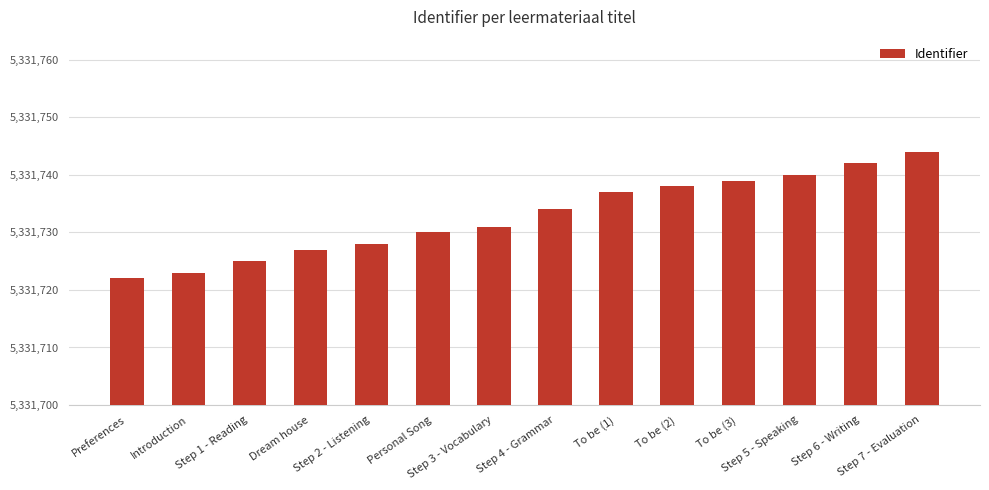

At which category does the chart reach its peak across all series?

Step 7 - Evaluation